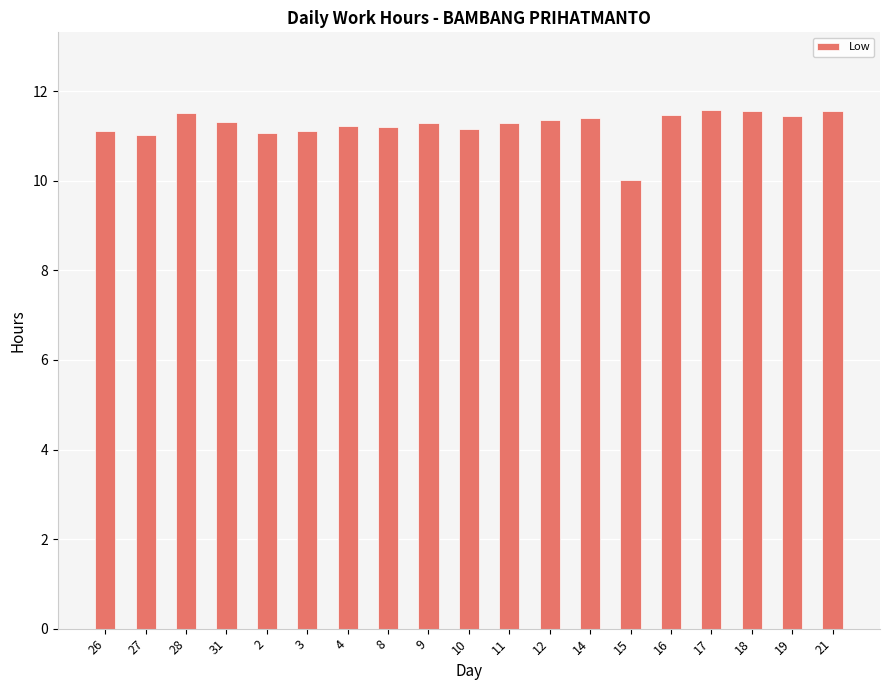

How many bars are there in total?

19